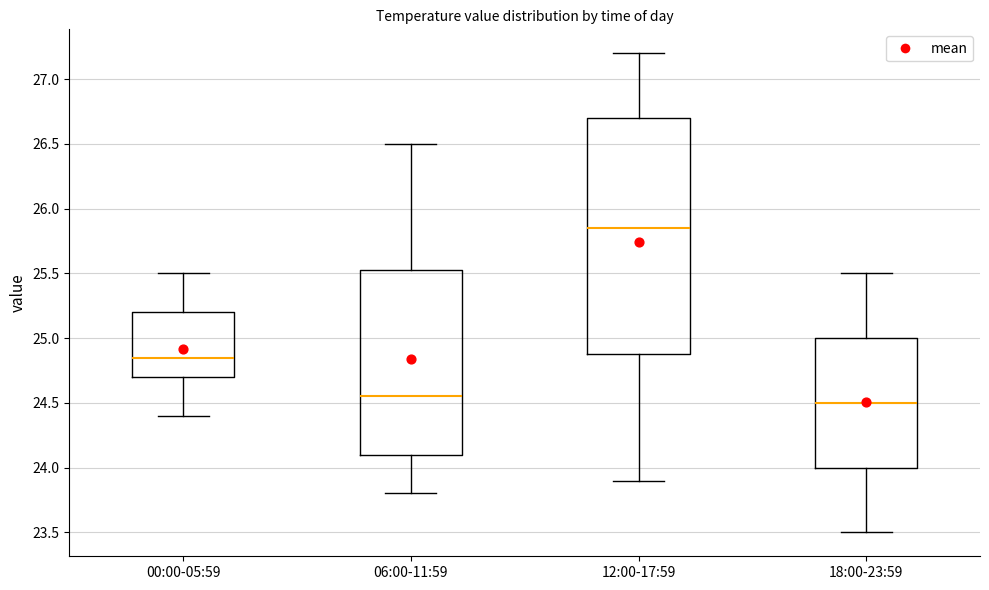

Reading left to right, transcribe this box plot: for each box, give where its median line is, the range the box spans, and where its two whiskers end, as read against the y-axis. The values are not printed on the chart, so give them approximately, as read against the axis.

00:00-05:59: median 24.85, box 24.70 to 25.20, whiskers 24.40 to 25.50
06:00-11:59: median 24.55, box 24.10 to 25.55, whiskers 23.80 to 26.50
12:00-17:59: median 25.85, box 24.90 to 26.70, whiskers 23.90 to 27.20
18:00-23:59: median 24.50, box 24.00 to 25.00, whiskers 23.50 to 25.50